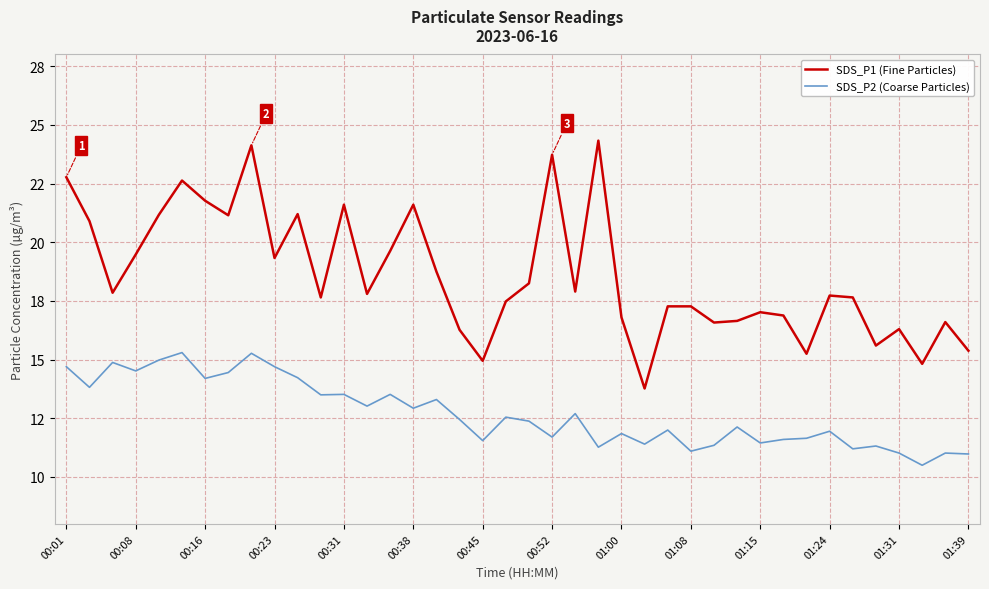

What is the difference between the maximum and minimum values in the SDS_P2 (Coarse Particles) series?

4.8